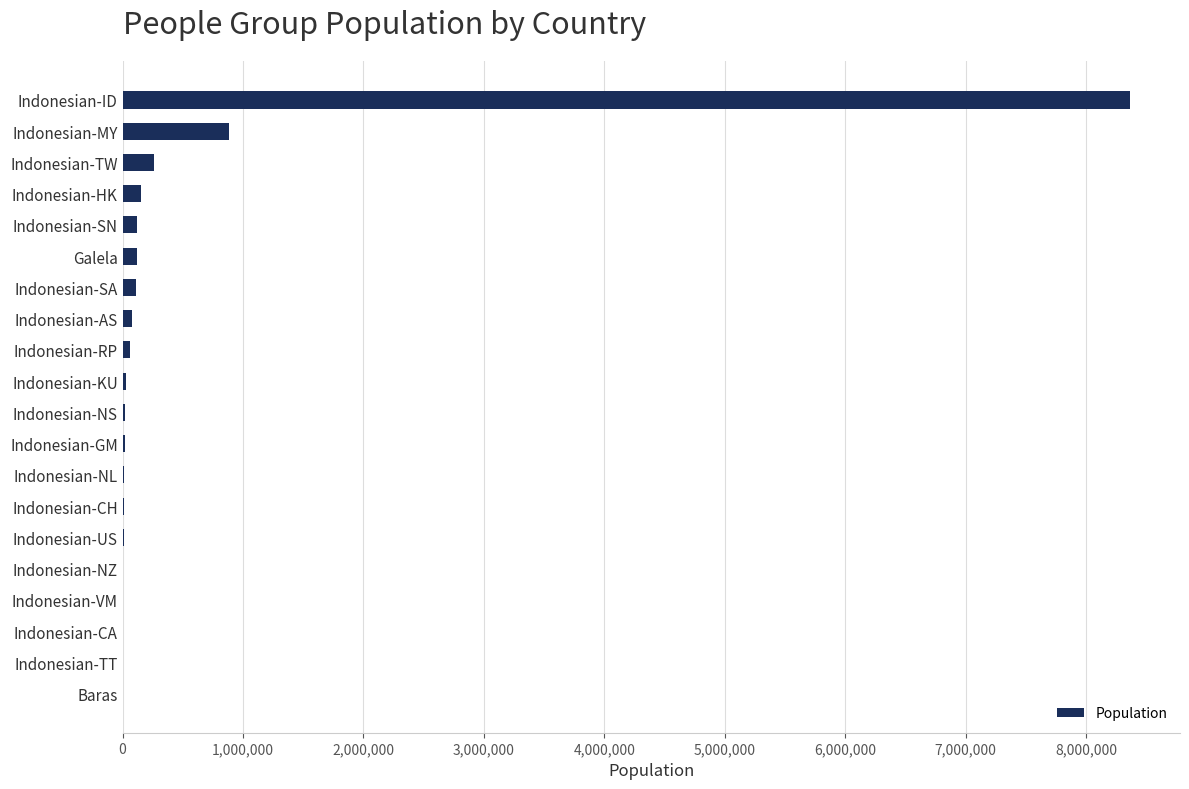

Which has a higher value, Indonesian-NL or Indonesian-ID?

Indonesian-ID